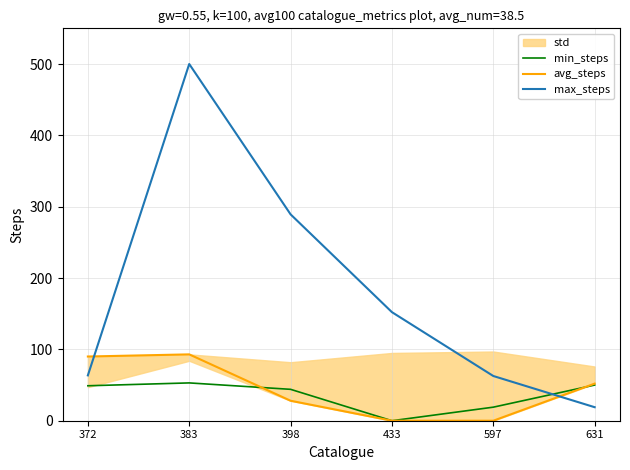

Reading left to right, extract all data points from this chart.

min_steps: 372=49.0	383=53.0	398=44.0	433=0.0	597=19.0	631=50.0
avg_steps: 372=90.0	383=93.0	398=28.0	433=0.0	597=0.0	631=52.0
max_steps: 372=63.6	383=500.0	398=289.3	433=152.2	597=62.7	631=18.9